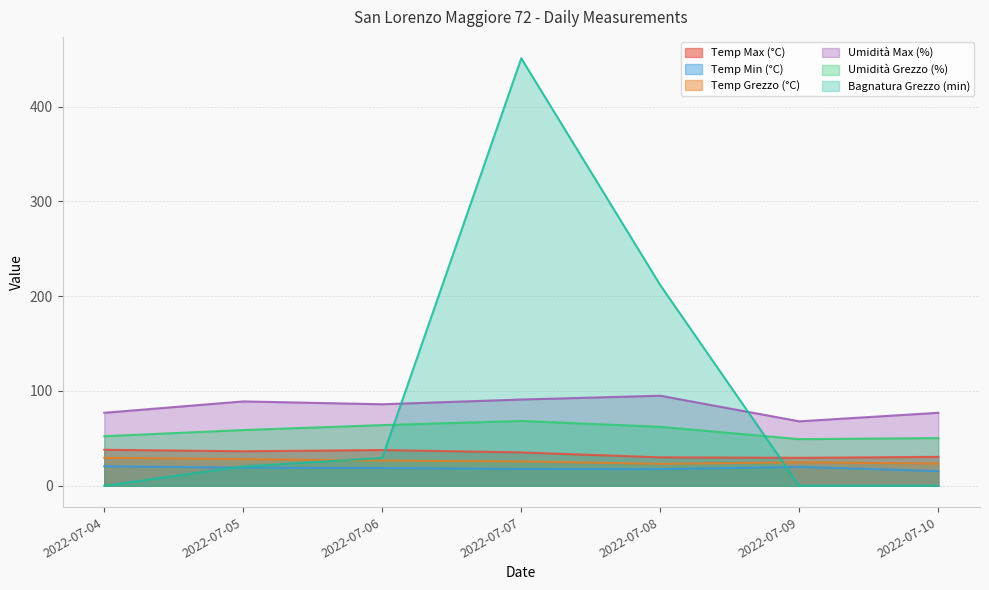

True or false: Temp Max (°C) and Temp Min (°C) intersect in this chart.

False